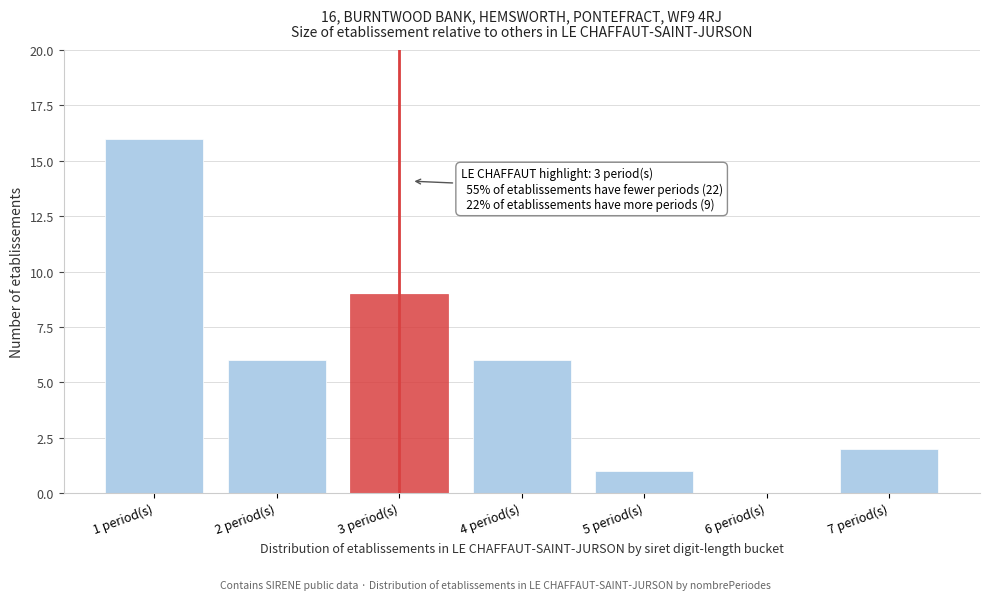

Reading left to right, list all the values displayed in this chart.

1 period(s)=16	2 period(s)=6	3 period(s)=9	4 period(s)=6	5 period(s)=1	6 period(s)=0	7 period(s)=2